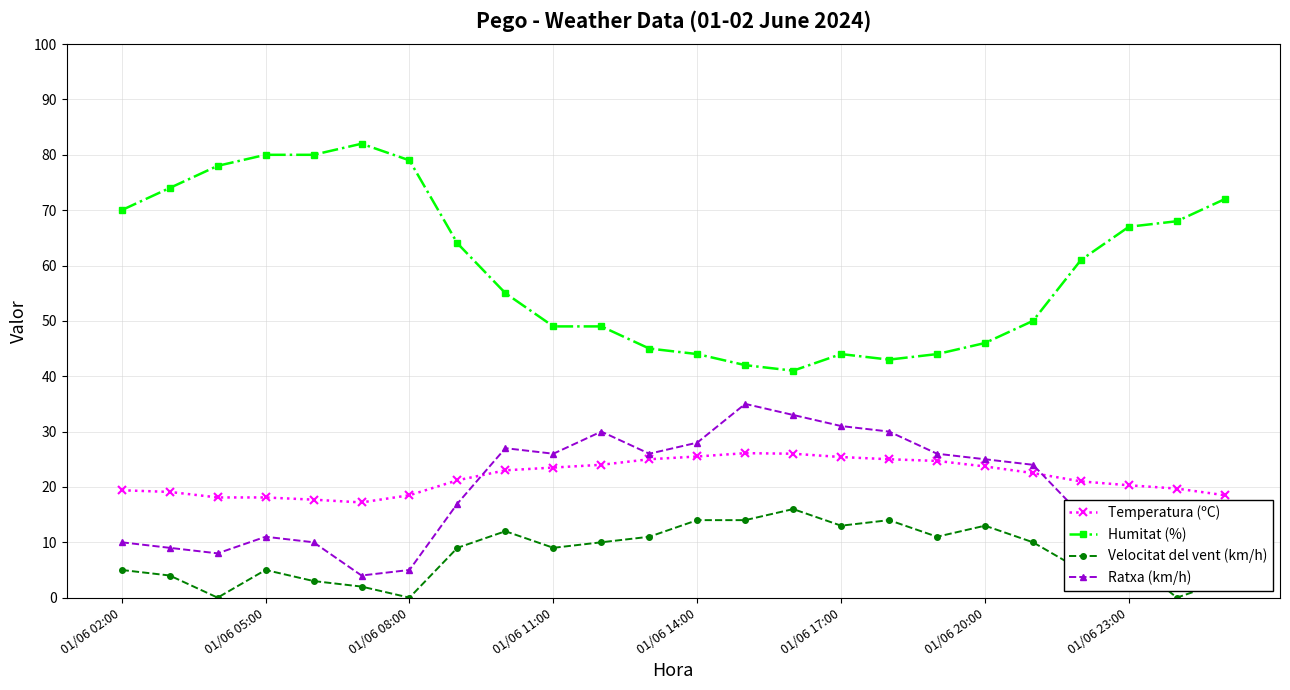

True or false: Velocitat del vent (km/h) and Temperatura (ºC) cross at least once.

False